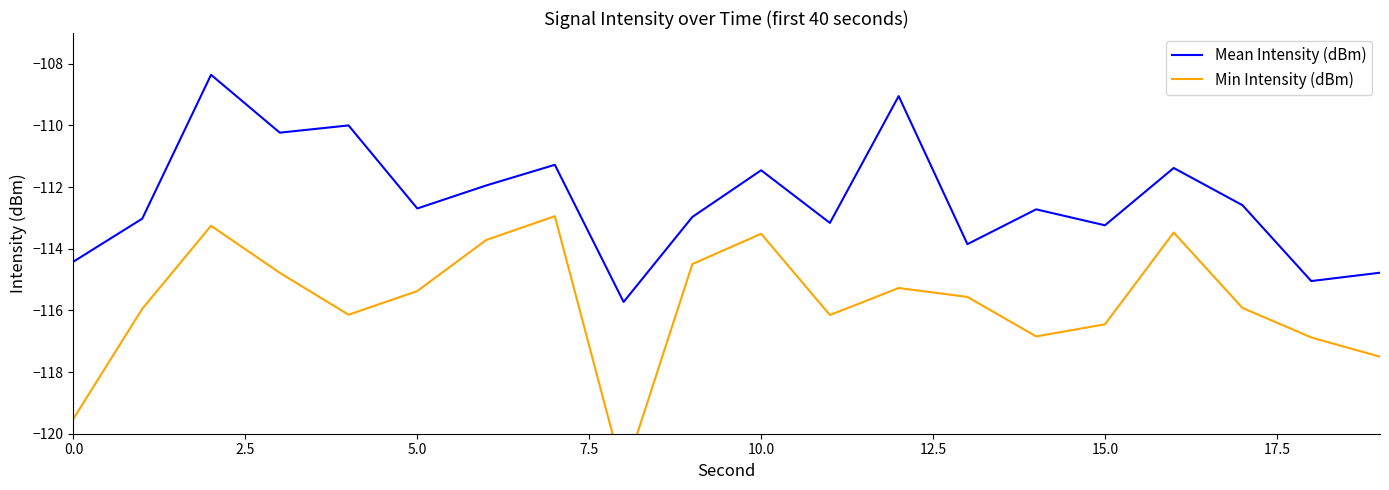

The Mean Intensity (dBm) series shows -64.8 at 15.0. True or false?

False